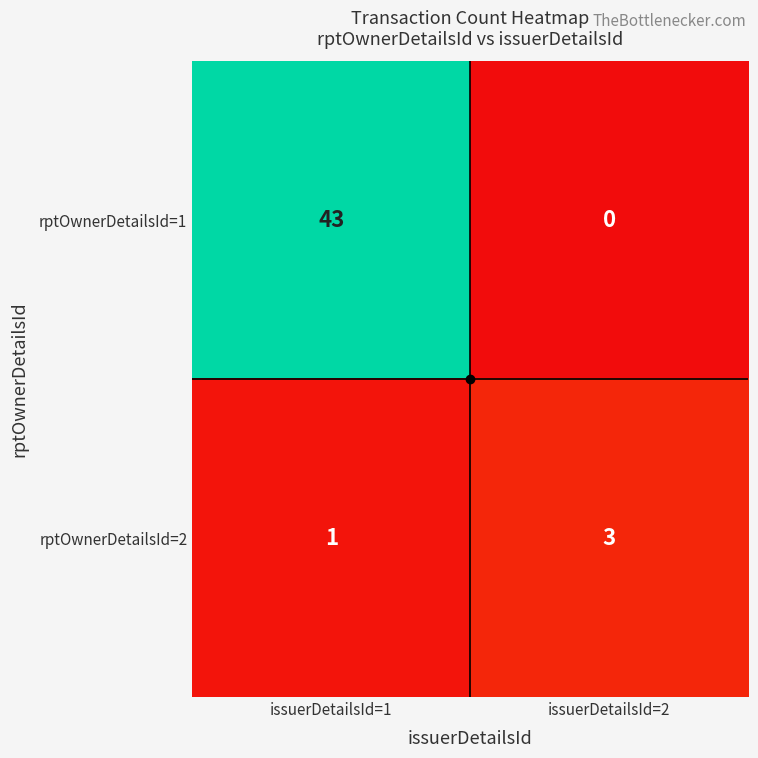

List the series in order of their peak value, highest first.

rptOwnerDetailsId=1, rptOwnerDetailsId=2